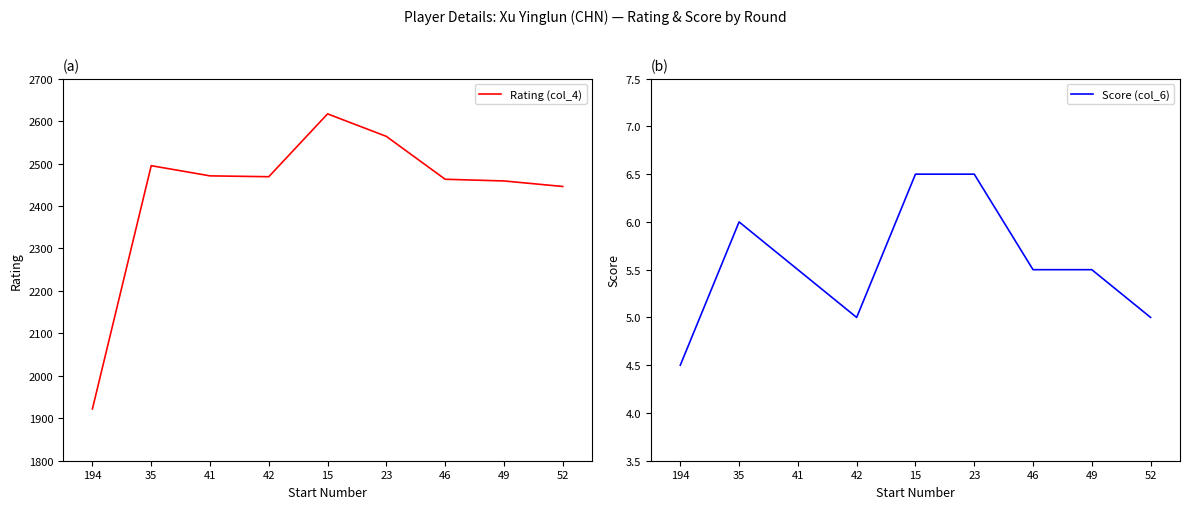

What is the label of the 8th point from the right?

35